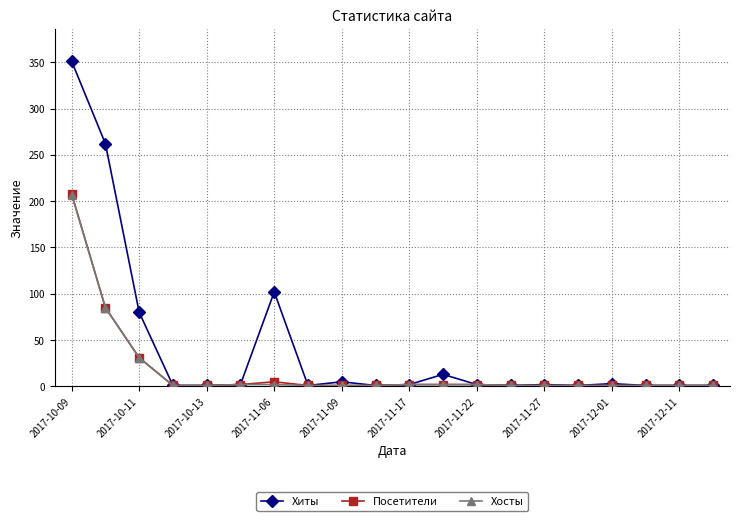

Which series has the largest total across all categories?

Хиты